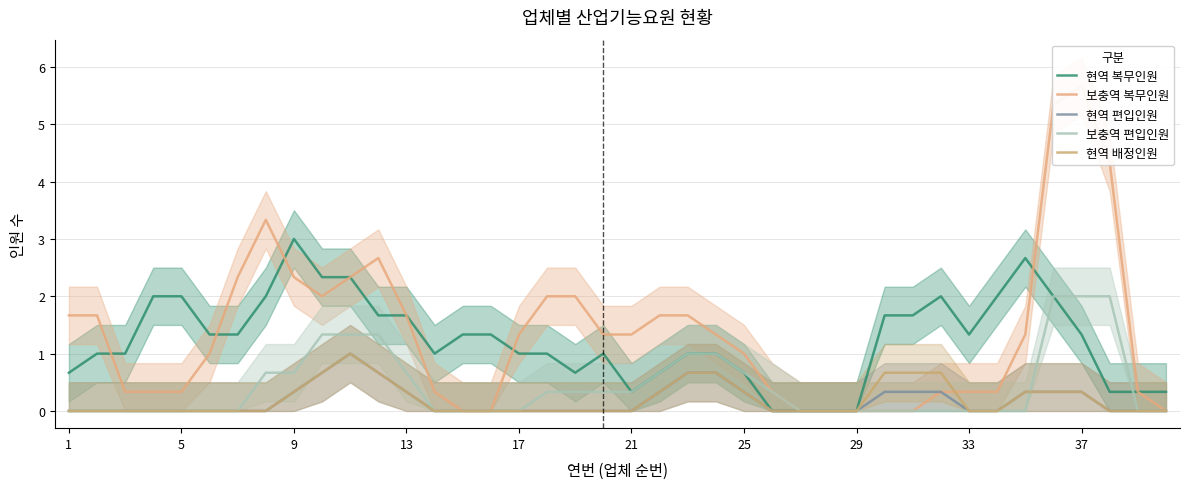

True or false: 보충역 편입인원 and 현역 배정인원 intersect in this chart.

True